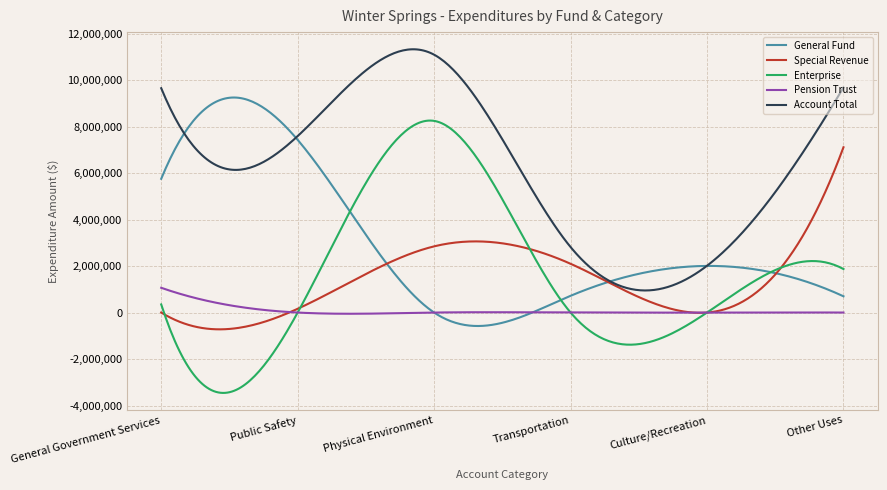

Which series has the widest spread of values?

Enterprise